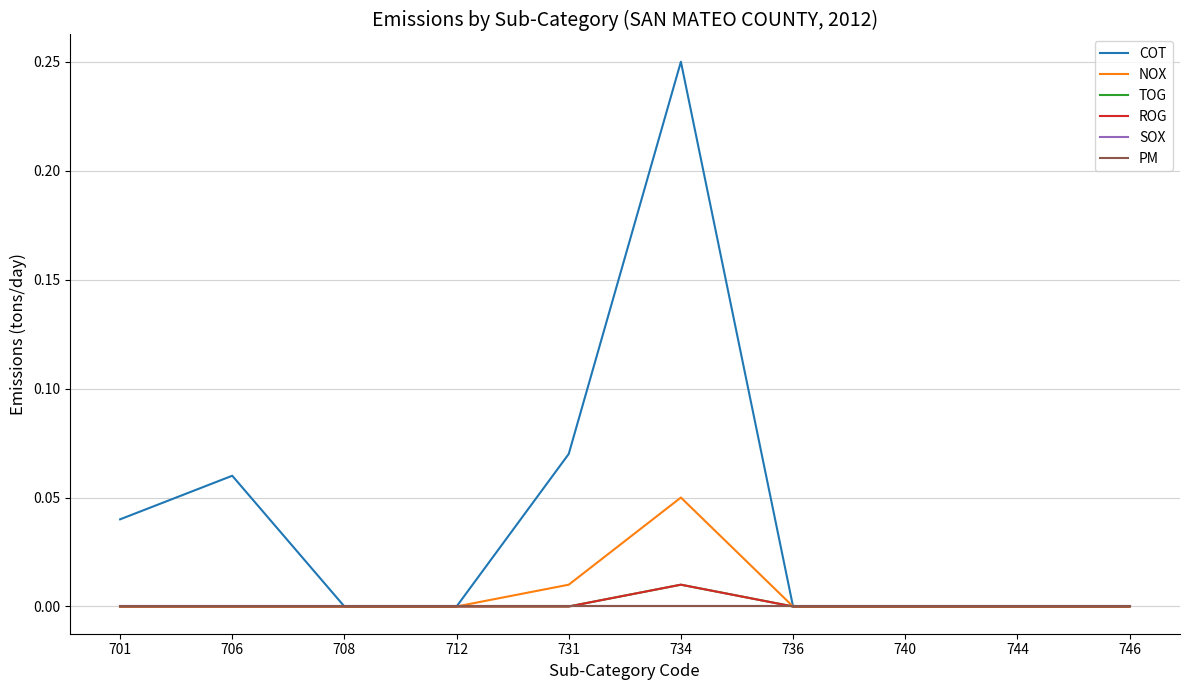

True or false: TOG and PM cross at least once.

False